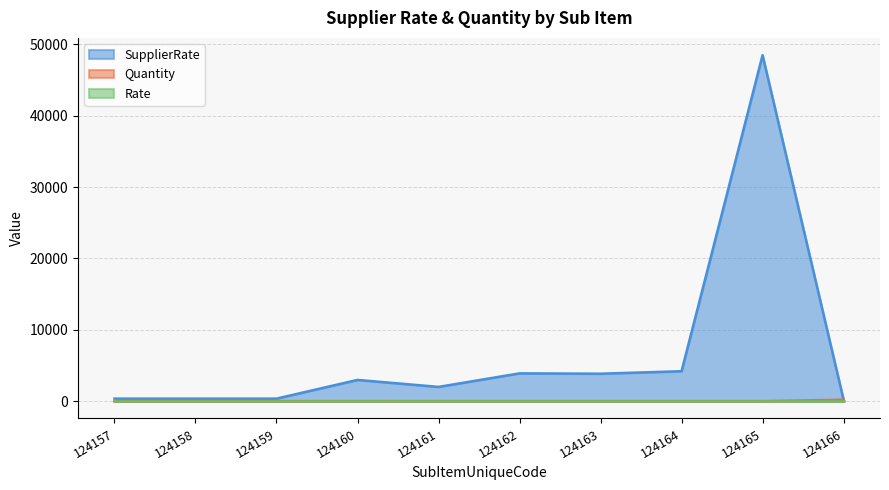

Is it true that Quantity equals 2 at 124159?

True